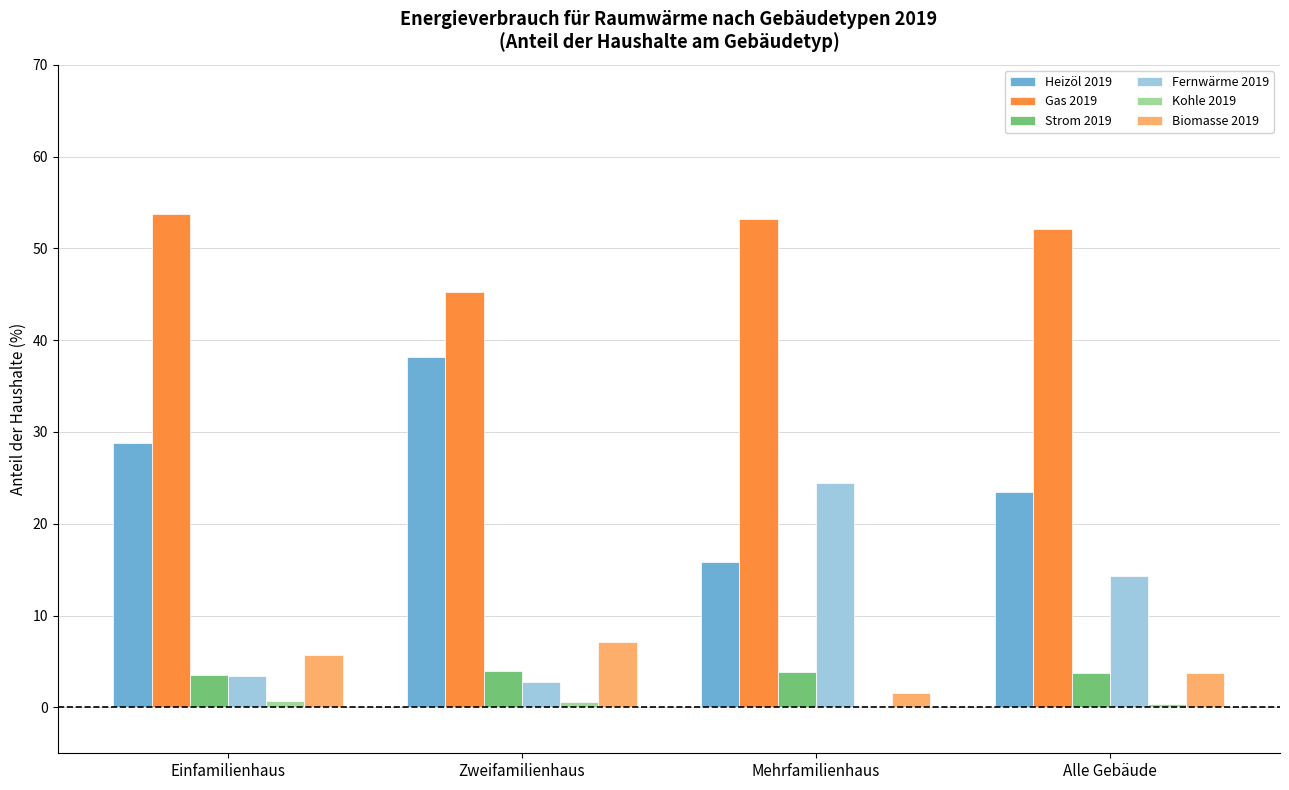

Which series has the largest total across all categories?

Gas 2019